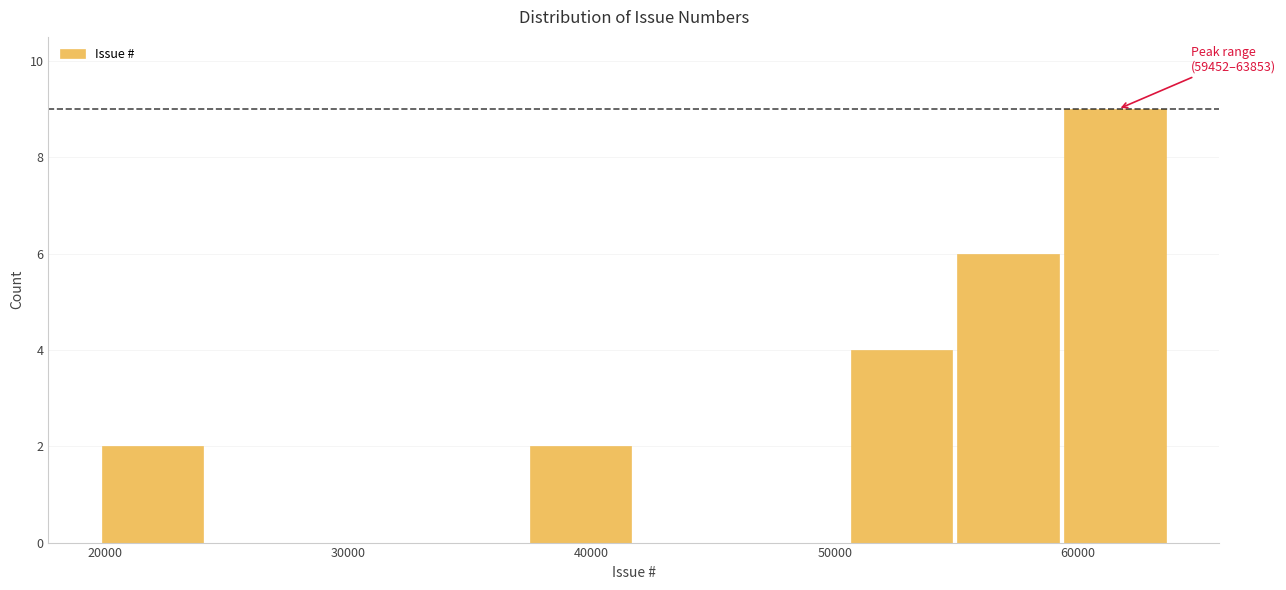

Over which range of the x-axis is the bar tallest?

59000 to 64000